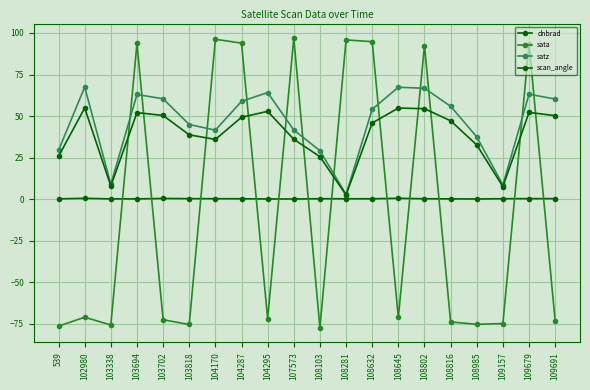

How many categories are shown in the chart?

20